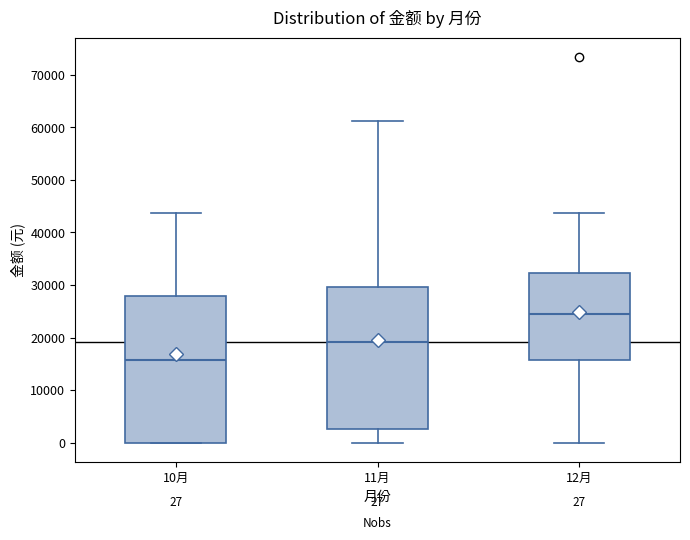

Which box's median line is the lowest?

10月